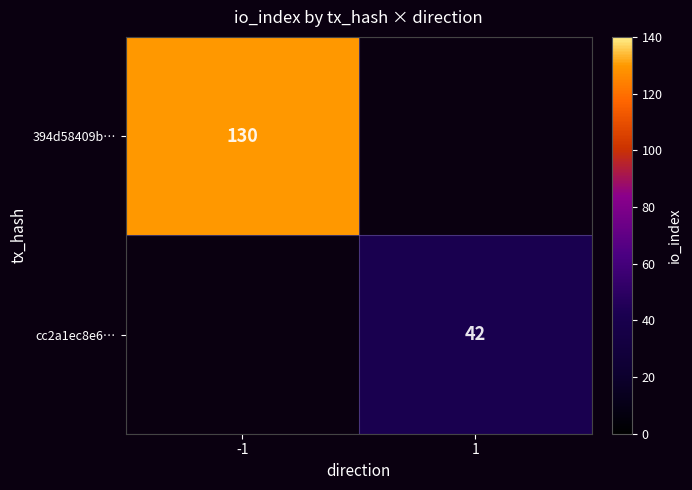

True or false: cc2a1ec8e6… has a value of 42 at 1.

True